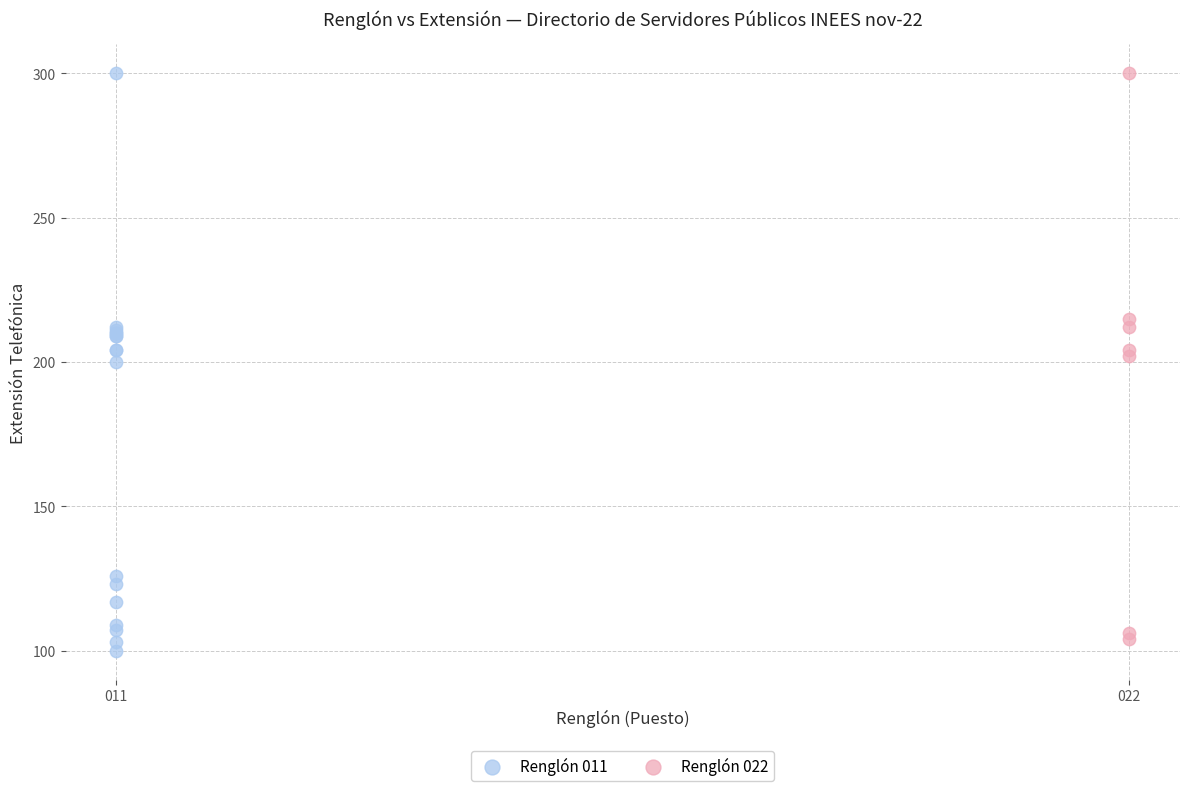

Which series has the largest Y range (max minus min)?

Renglón 011